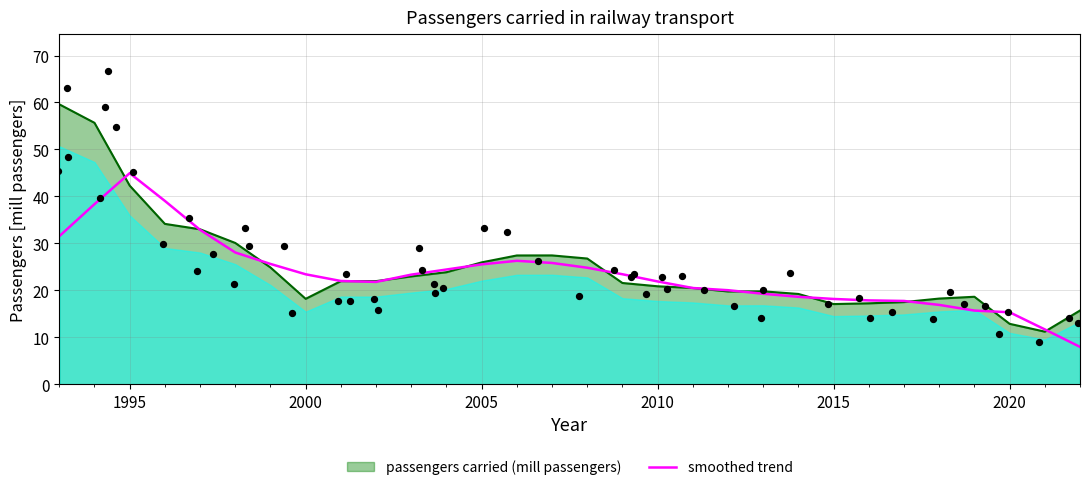

What is the minimum value for smoothed trend?

8.0